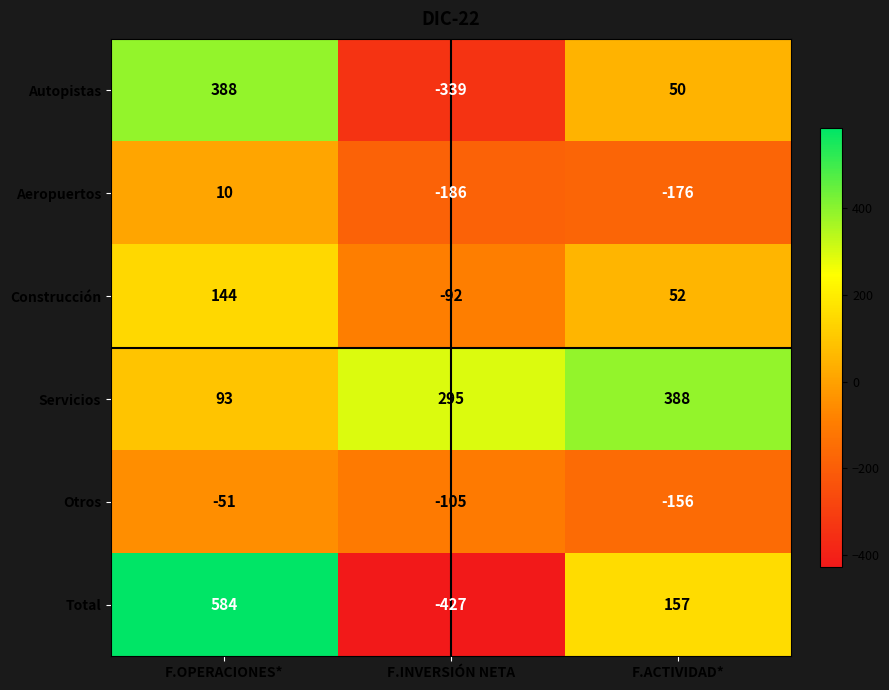

What is the average value of the Servicios series?

259